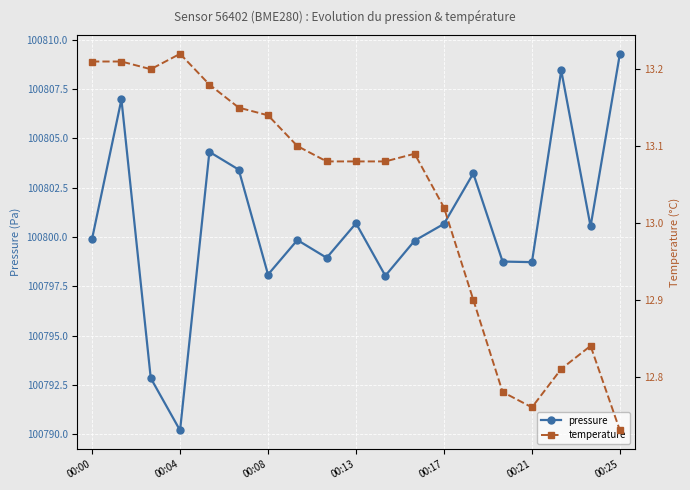

At which label does temperature first exceed 13?

00:00